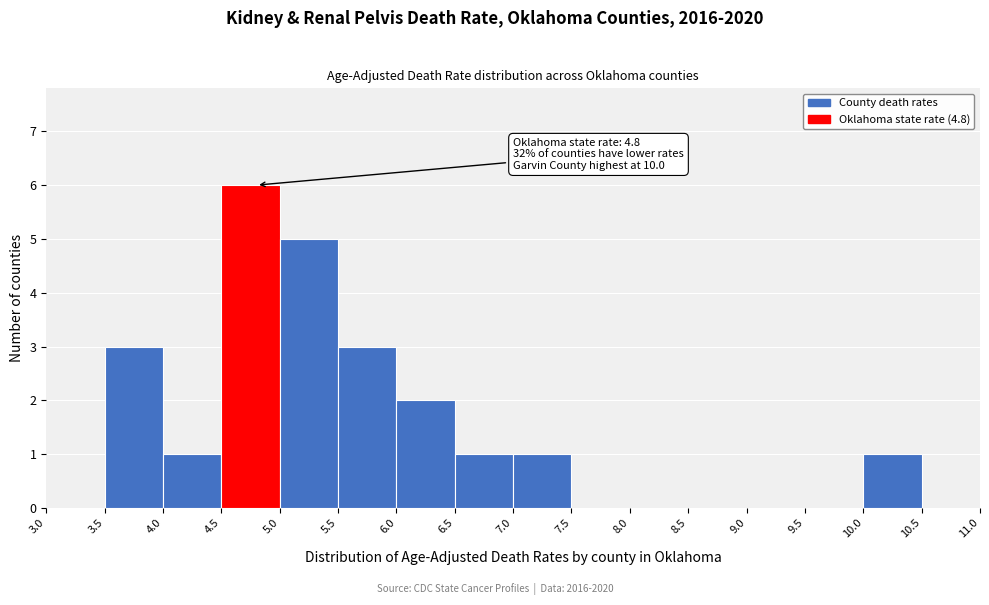

Which range on the x-axis has the tallest bar?

4.5 to 5.0